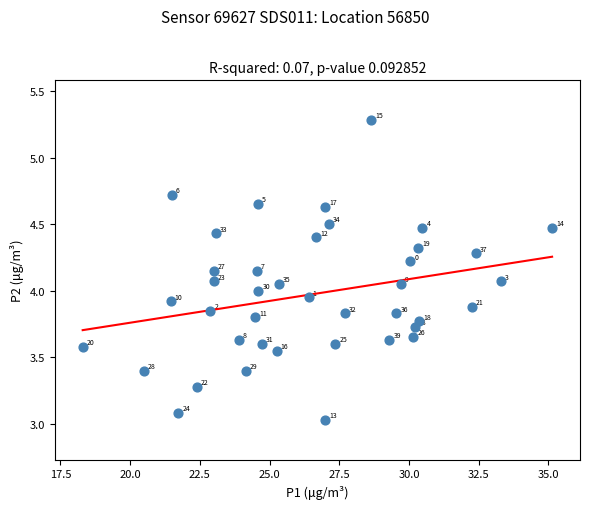

What is the range of X values (max minus min)?

16.8